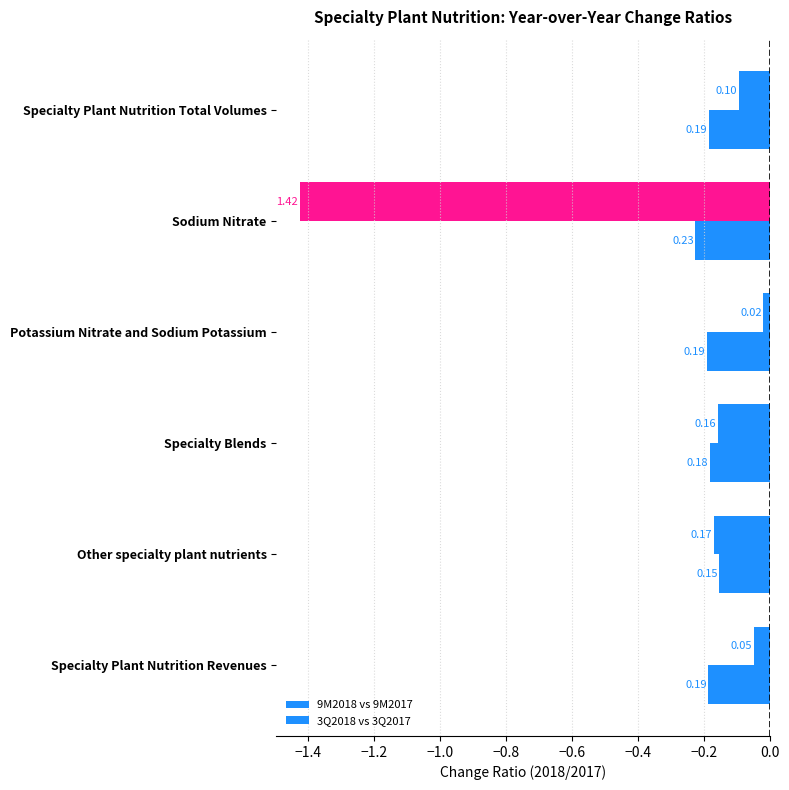

What are all the series names shown in the legend?

9M2018 vs 9M2017, 3Q2018 vs 3Q2017